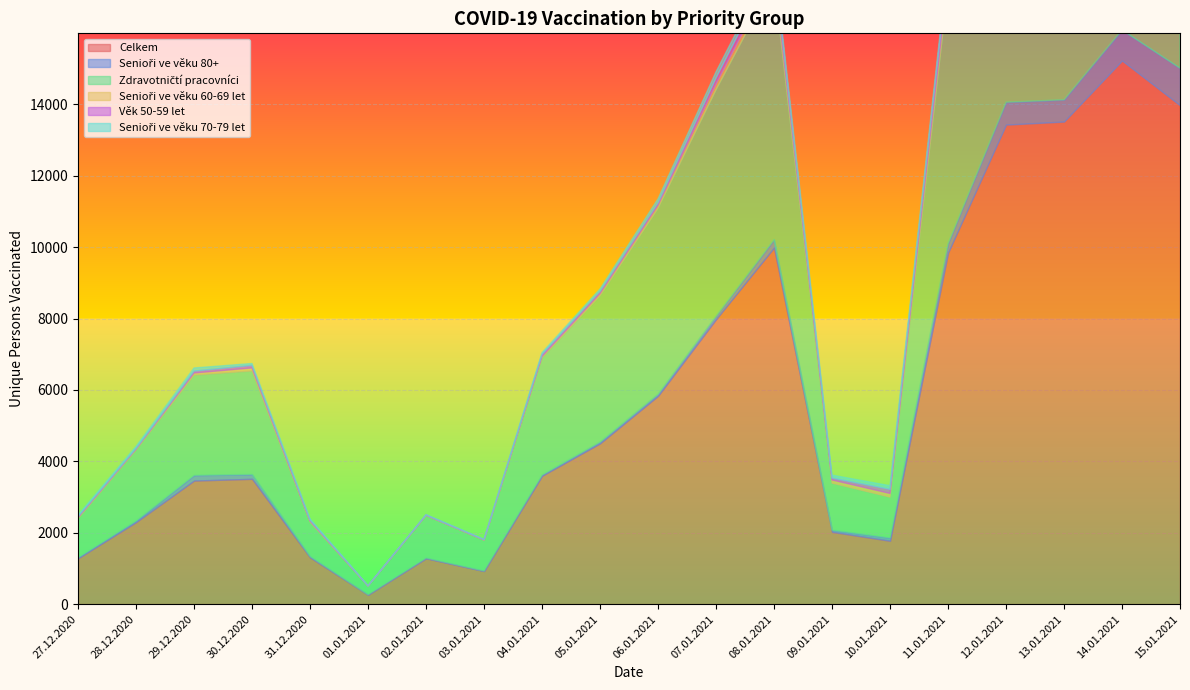

True or false: Zdravotničtí pracovníci and Celkem cross at least once.

False